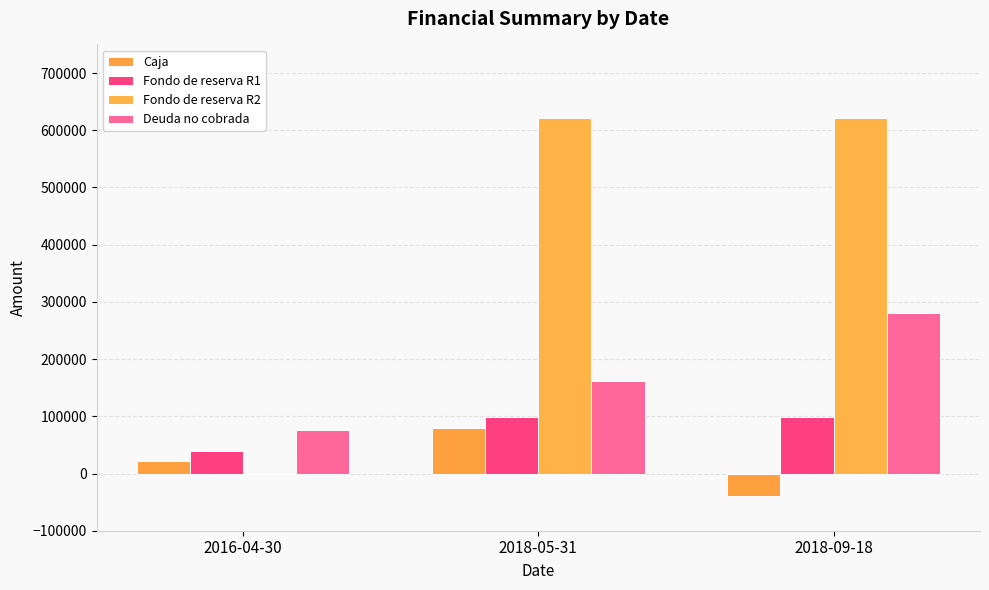

Count the number of categories in the chart.

3